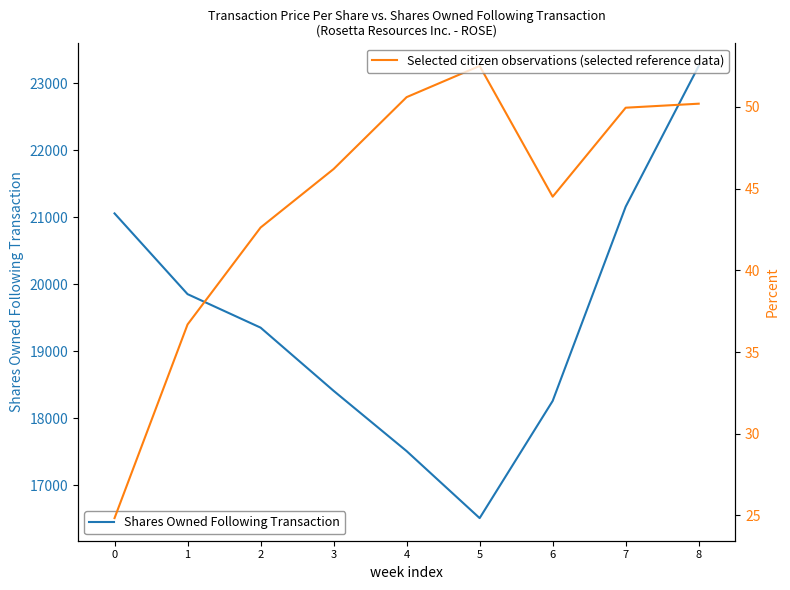

At how many categories does at least one series exceed 1681?

9